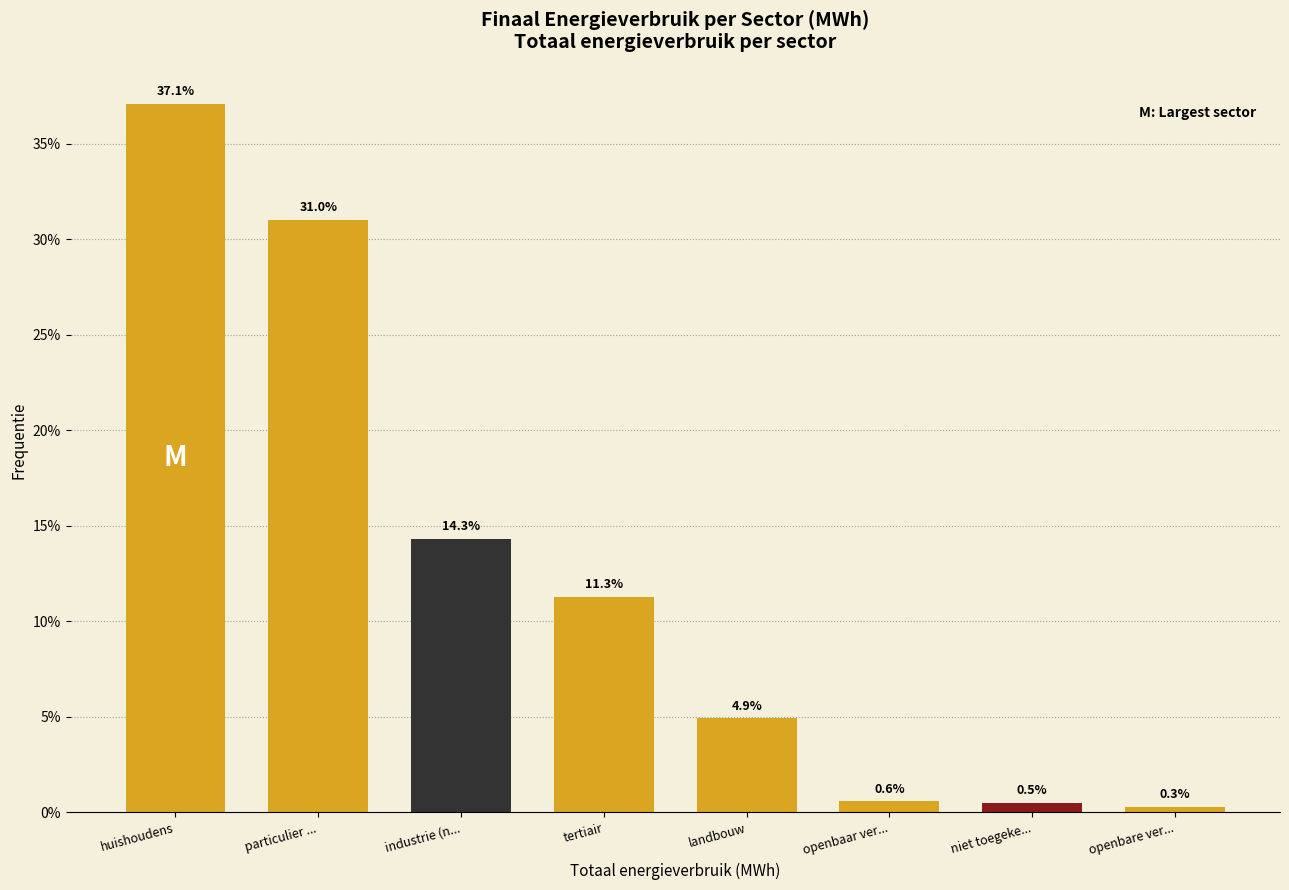

Reading left to right, extract all data points from this chart.

huishoudens=37.1	particulier ...=31.0	industrie (n...=14.3	tertiair=11.3	landbouw=4.9	openbaar ver...=0.6	niet toegeke...=0.5	openbare ver...=0.3